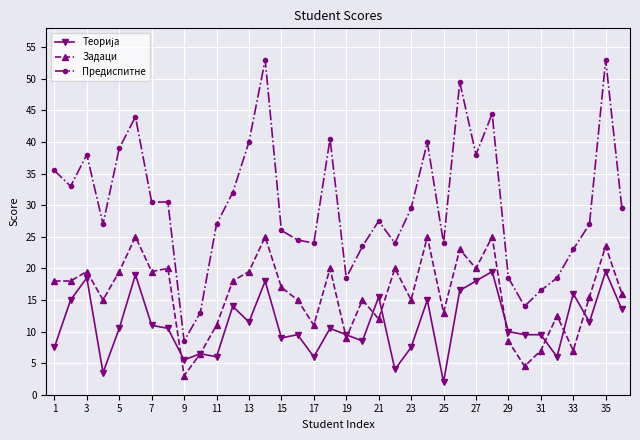

True or false: Предиспитне and Задаци intersect in this chart.

False